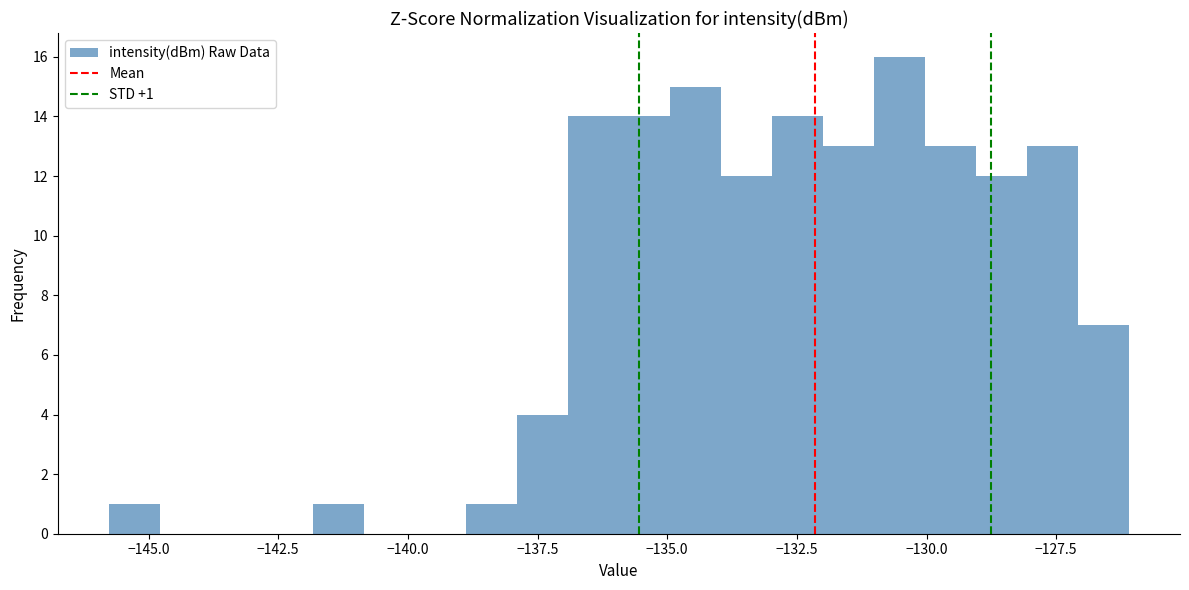

Read against the x-axis, roughly where is the centre of the tallest bar?

-130.5